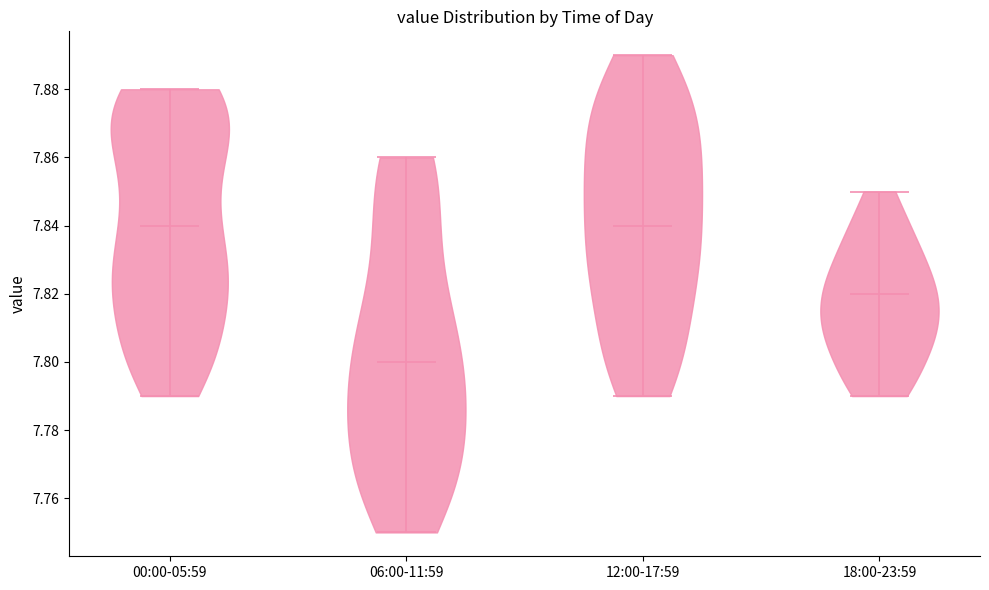

Reading left to right, read every violin against the y-axis: where its median line is, and the lowest and highest points it reaches. The values are not printed on the chart, so give them approximately, as read against the axis.

00:00-05:59: median line 7.84, lowest point 7.79, highest point 7.88
06:00-11:59: median line 7.80, lowest point 7.75, highest point 7.86
12:00-17:59: median line 7.84, lowest point 7.79, highest point 7.89
18:00-23:59: median line 7.82, lowest point 7.79, highest point 7.85